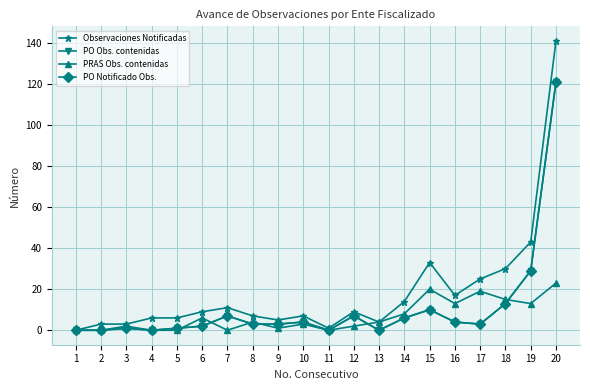

What is the average value of the PO Notificado Obs. series?

11